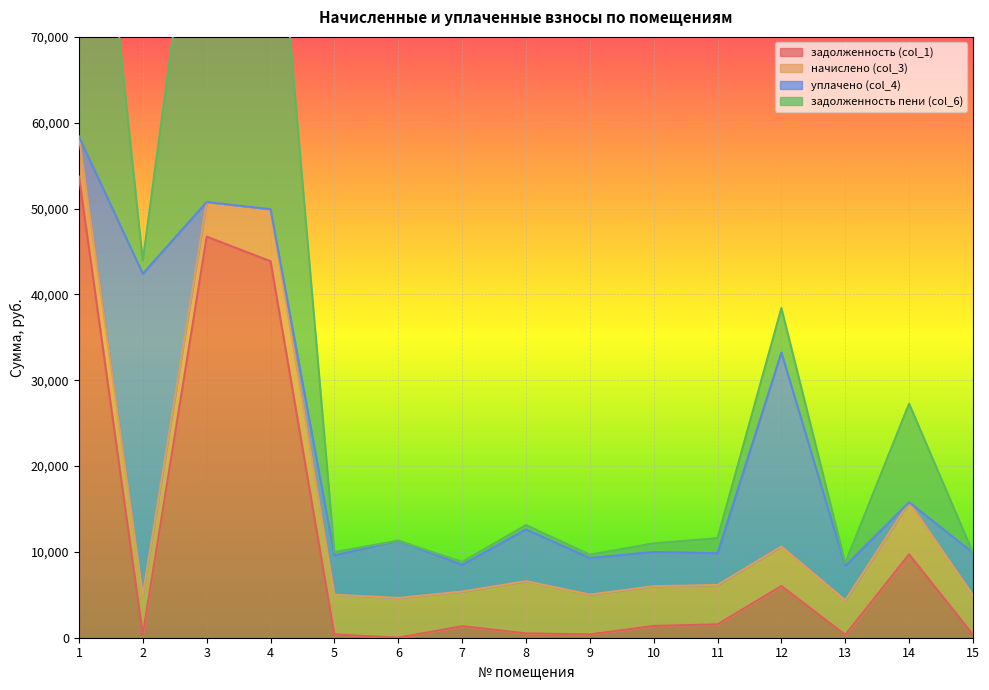

The value of задолженность (col_1) at 12 is 2144.4. True or false?

False